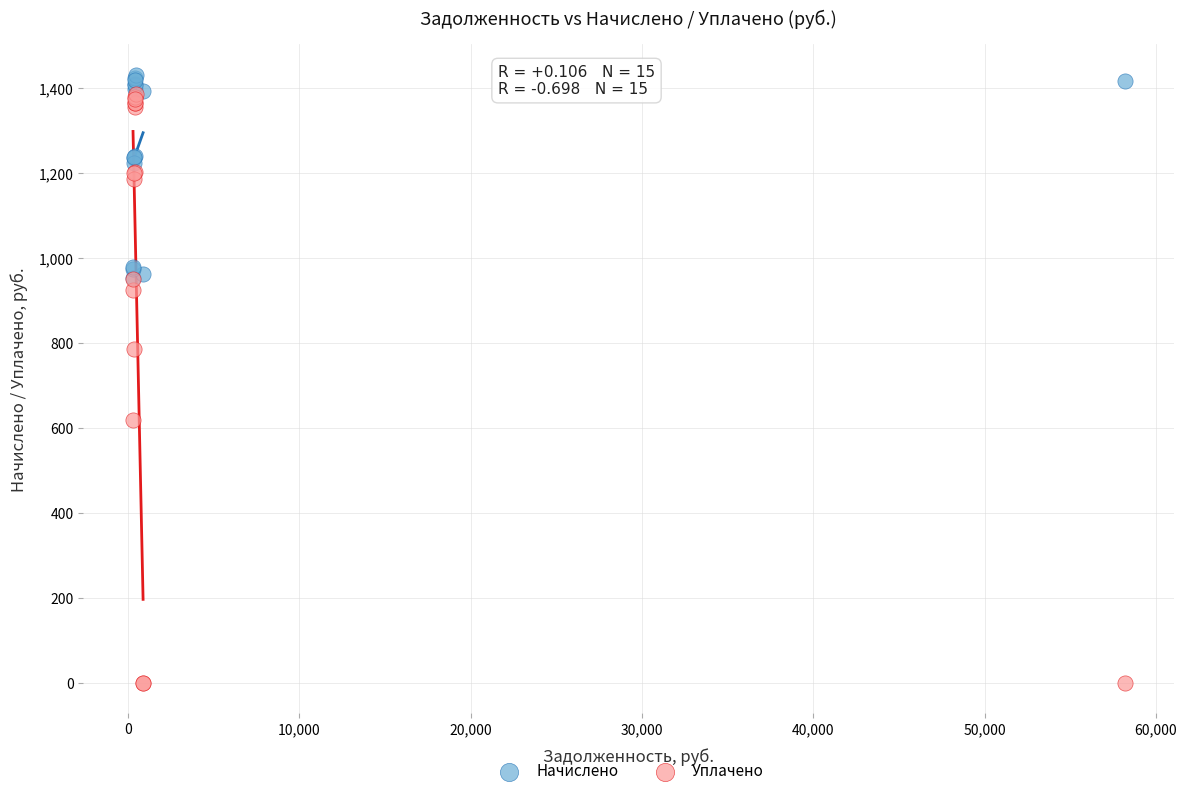

Across all series, what Y value is closest to 715?

785.4